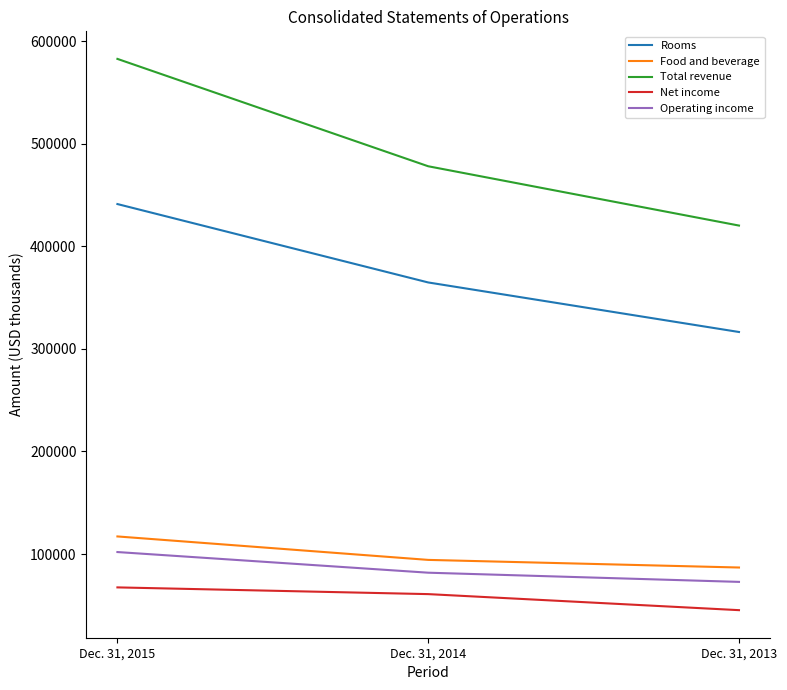

Reading left to right, what are all the values shown in this chart?

Rooms: 441141	364727	316434
Food and beverage: 117171	94307	86884
Total revenue: 582624	477980	420177
Net income: 67508	60954	45318
Operating income: 101959	81832	72878